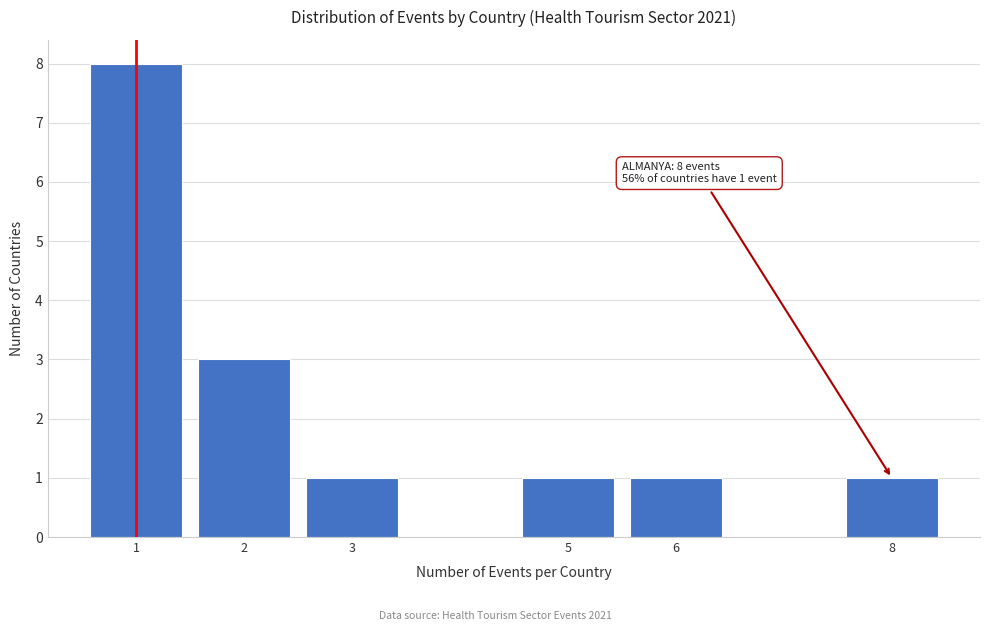

Reading left to right, what are all the values shown in this chart?

1=8	2=3	3=1	5=1	6=1	8=1